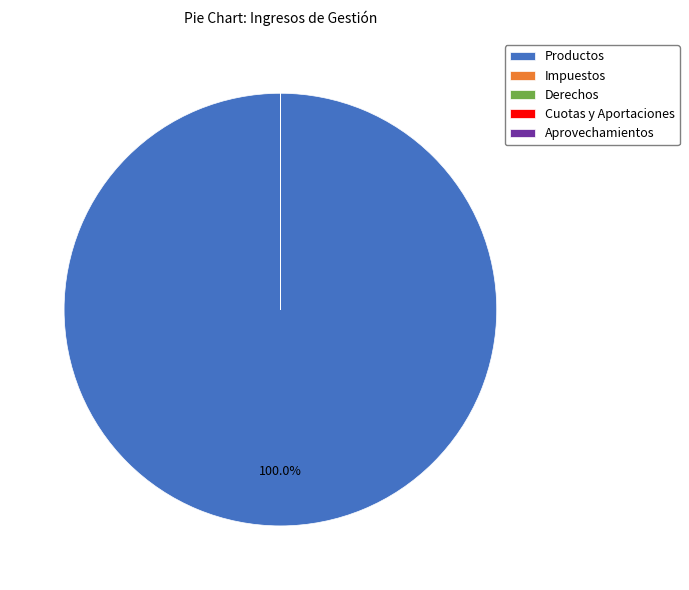

Which slice is the largest?

Productos